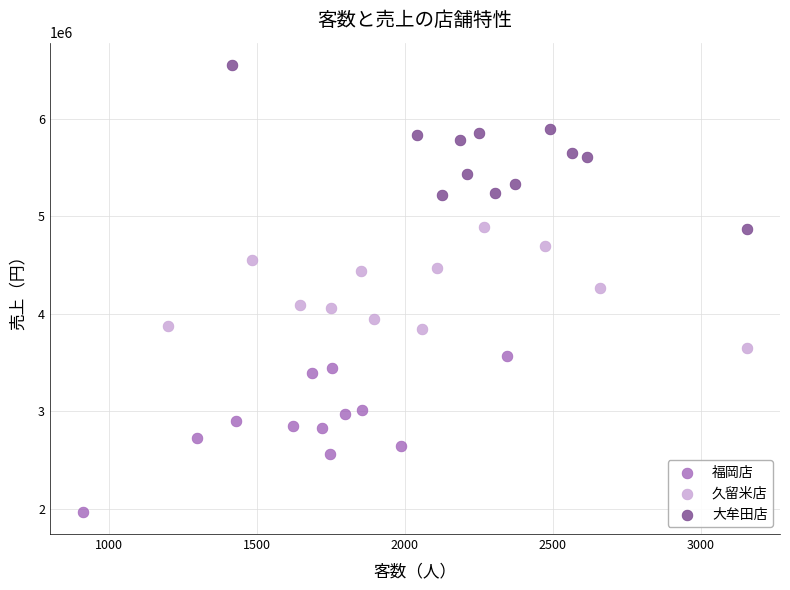

Which series reaches the minimum Y coordinate?

福岡店